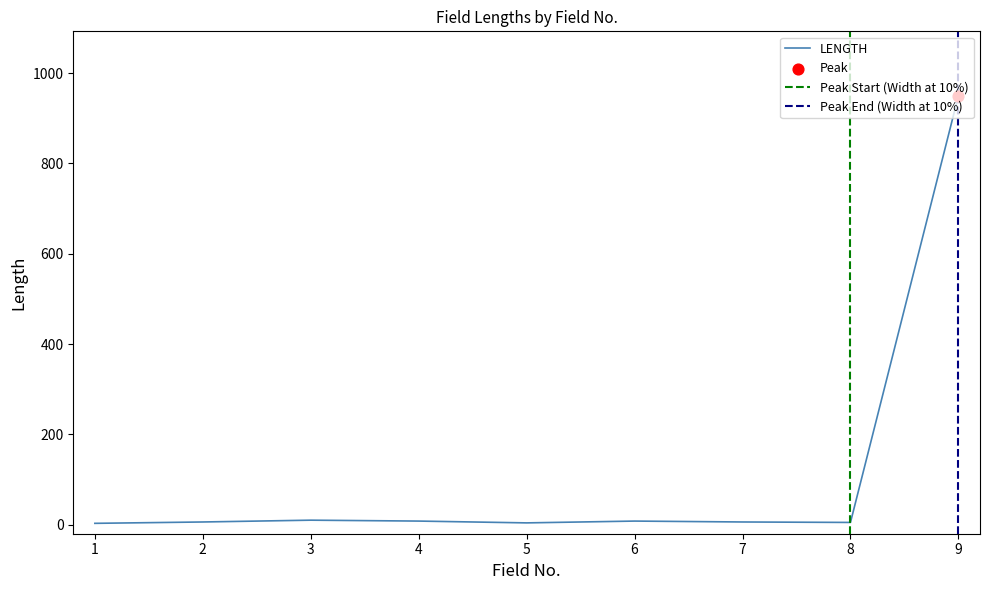

What is the ratio of the value at 3 to the value at 8?

2.0